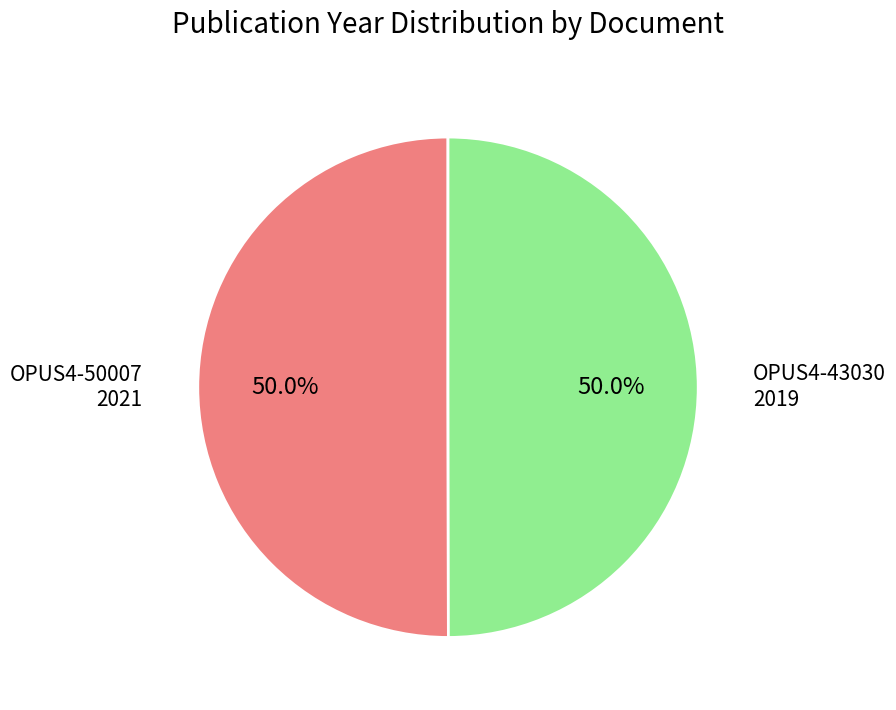

What percentage is the OPUS4-50007 slice, to the nearest percent?

50%